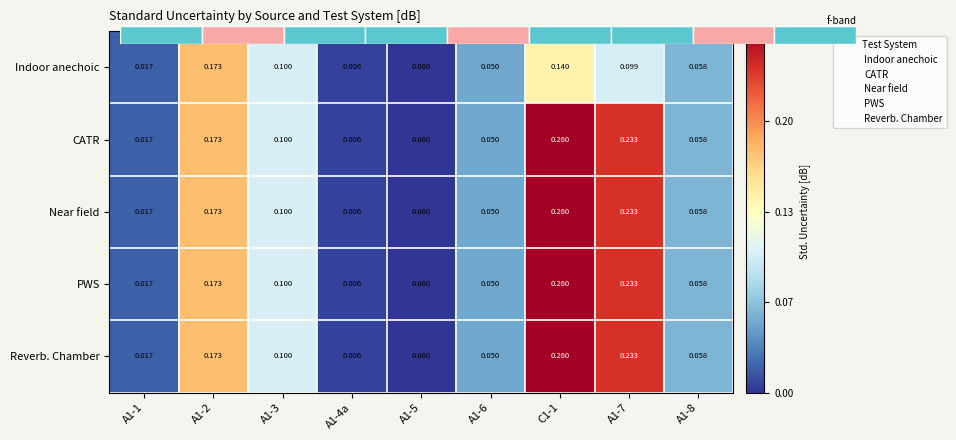

Between C1-1 and A1-2, which is larger?

A1-2